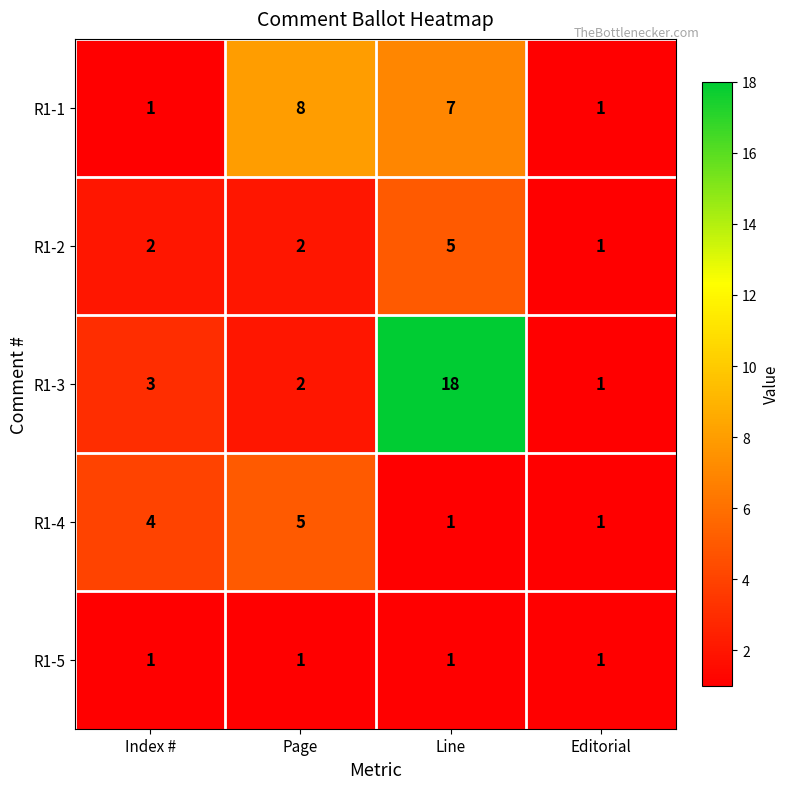

Count the R1-1 values in the range 1 to 8.

4